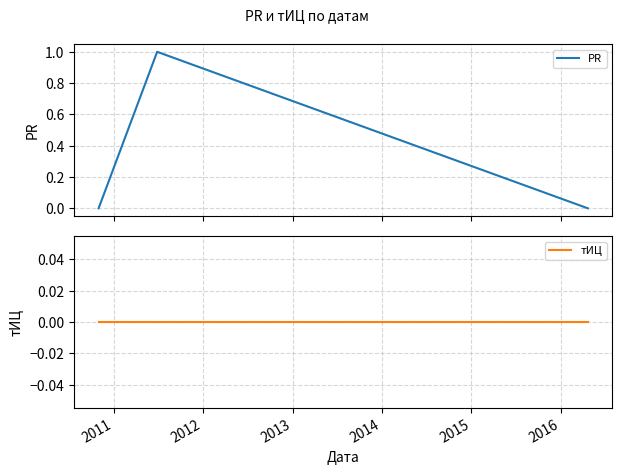

How many lines are shown in the chart?

2